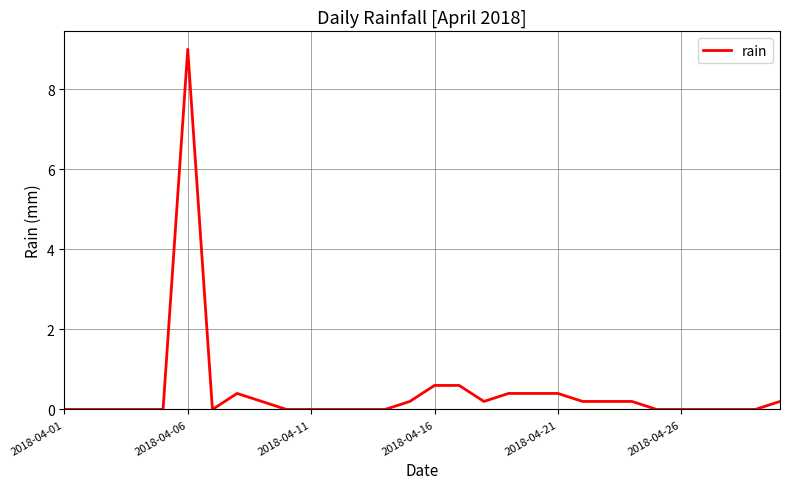

What is the difference between the maximum and minimum values?

9.0